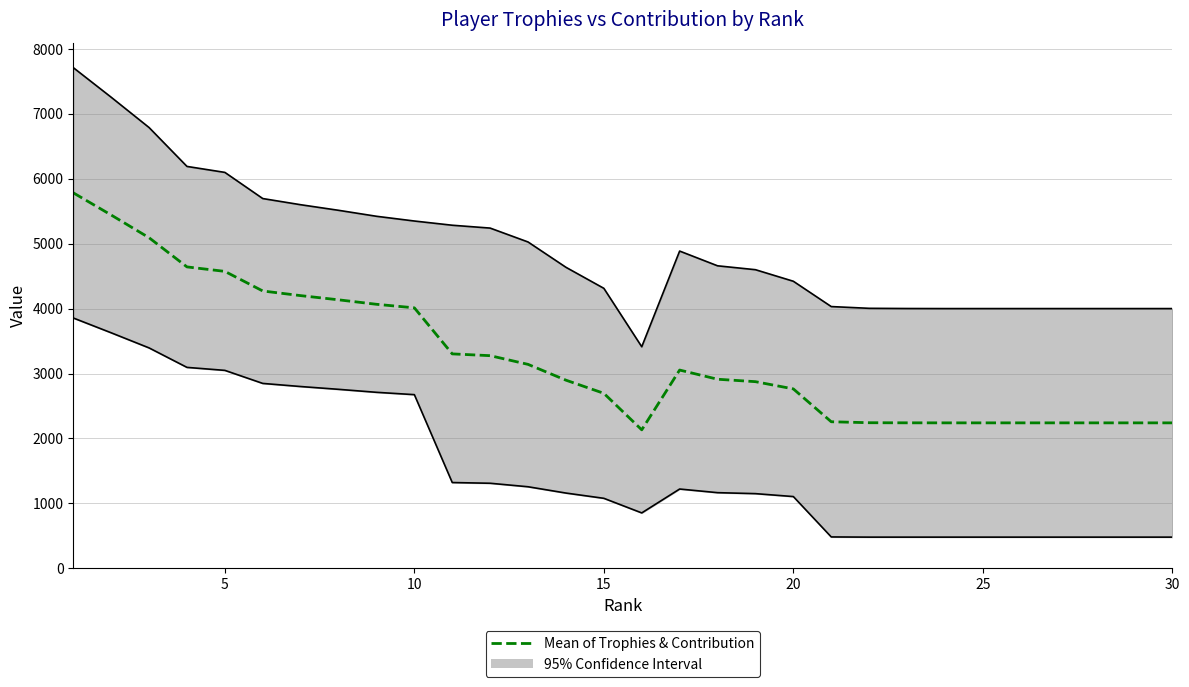

What is the average value?

3256.7